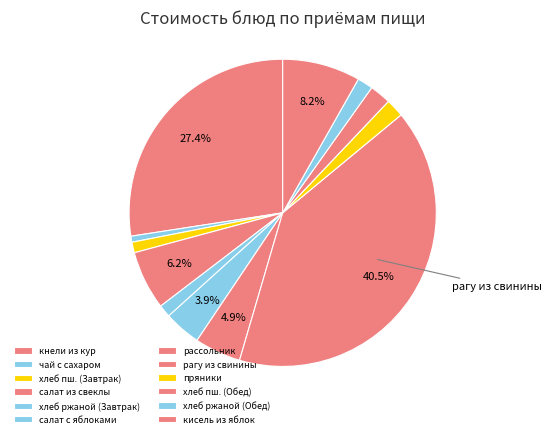

To the nearest percent, what is the average slice percentage?

8%